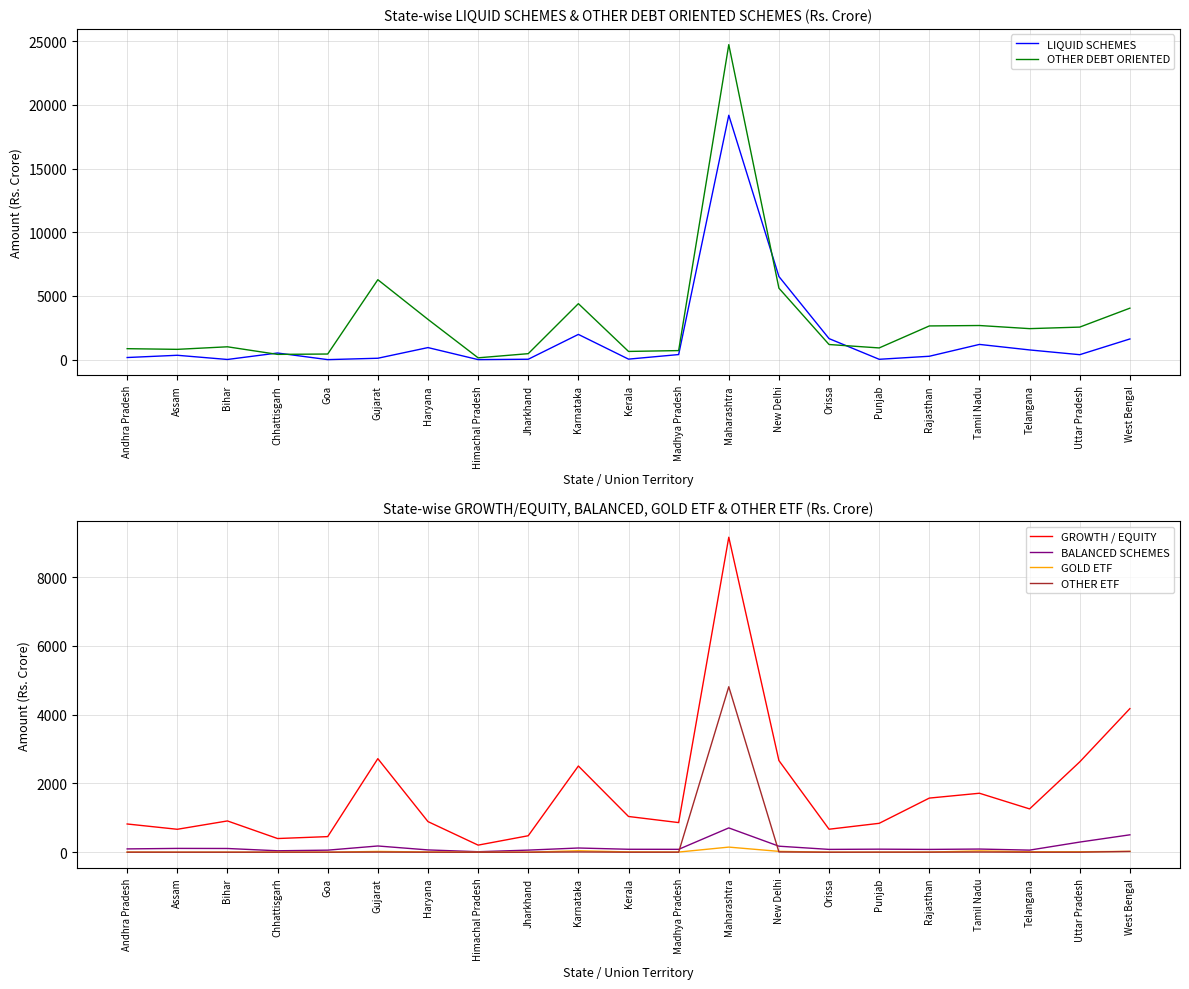

Between Chhattisgarh and Rajasthan, which series saw the biggest shift?

OTHER DEBT ORIENTED